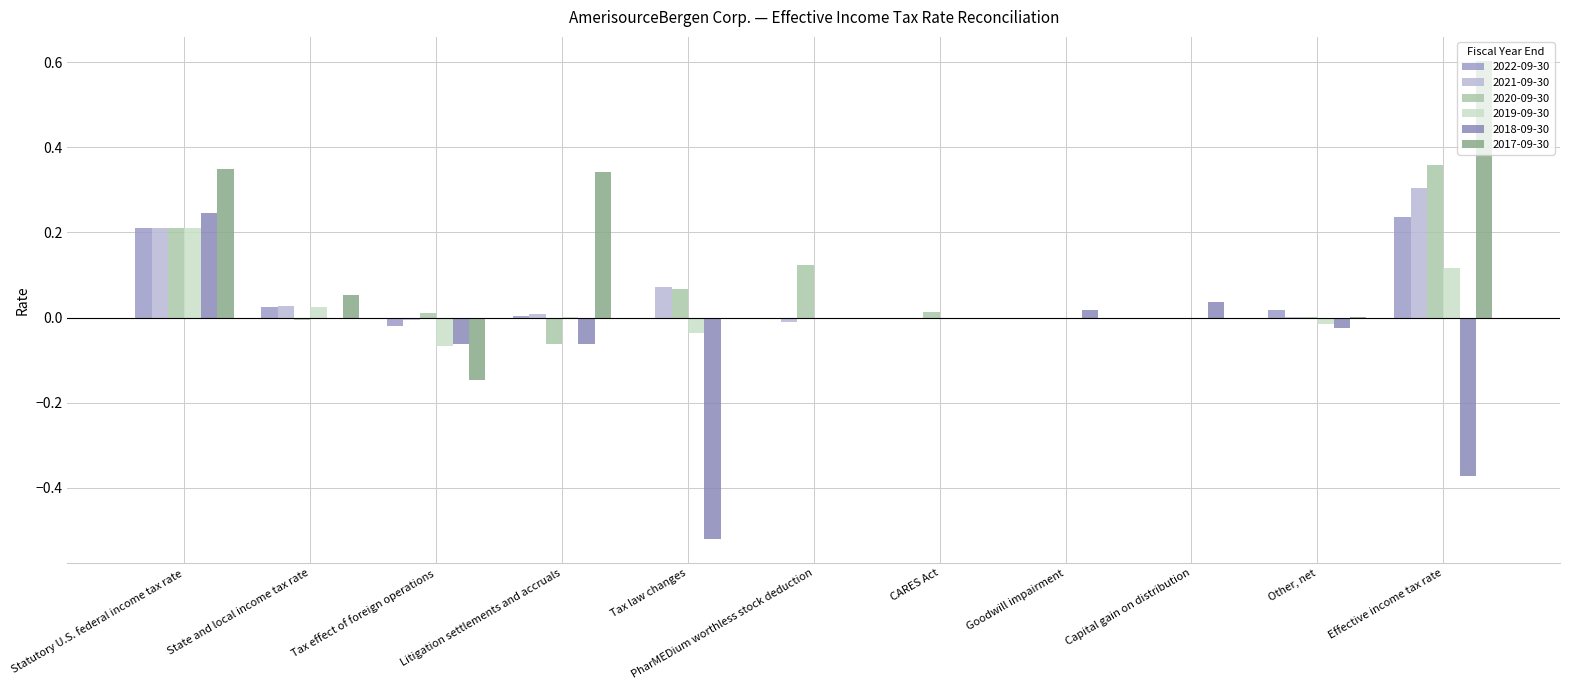

How many groups of bars are there?

11